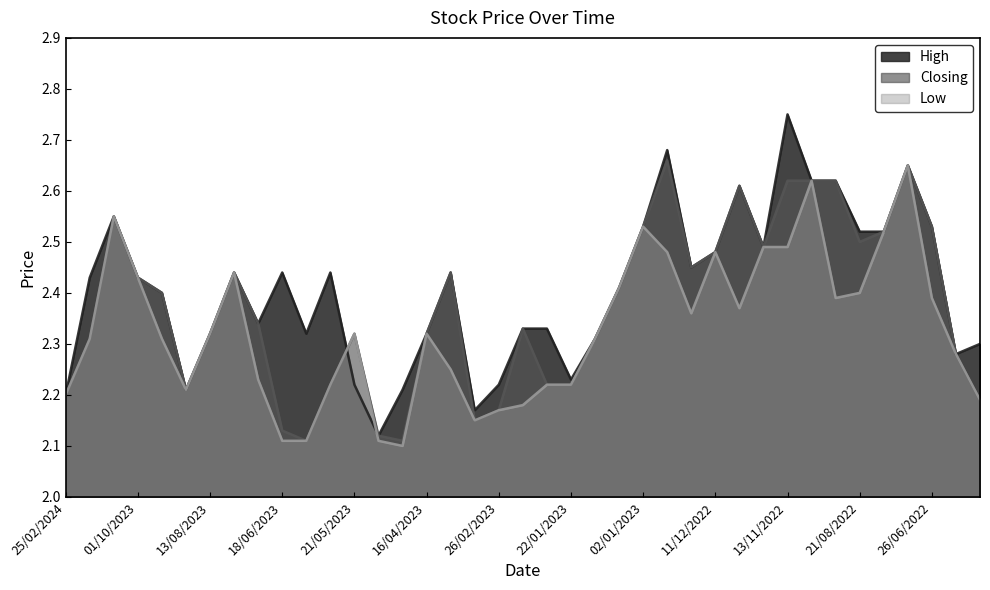

Is it true that High equals 2.2 at 05/03/2023?

True